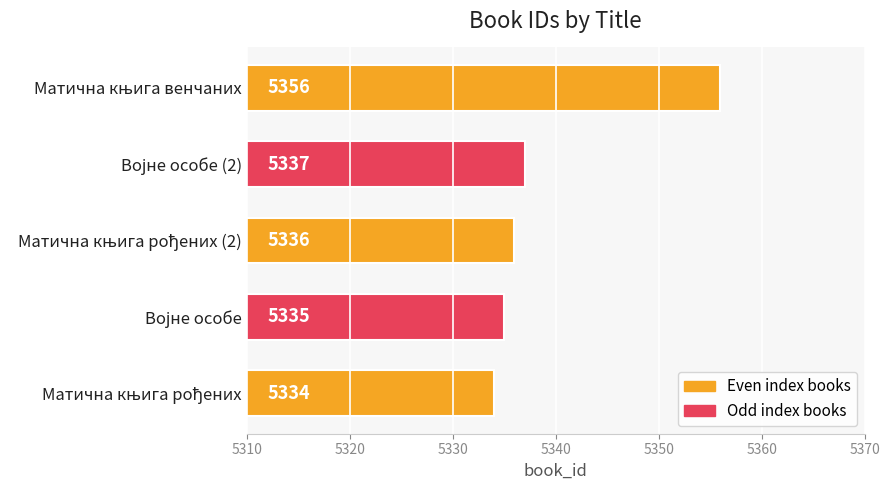

Reading top to bottom, extract all data points from this chart.

5356	5337	5336	5335	5334